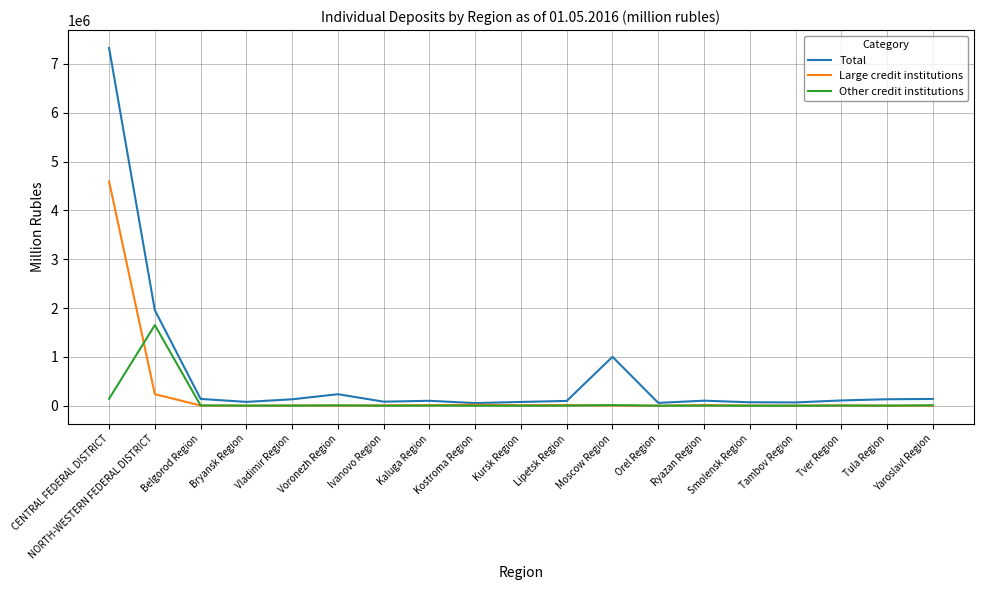

What is the difference between the Total values at Tula Region and Smolensk Region?

61978